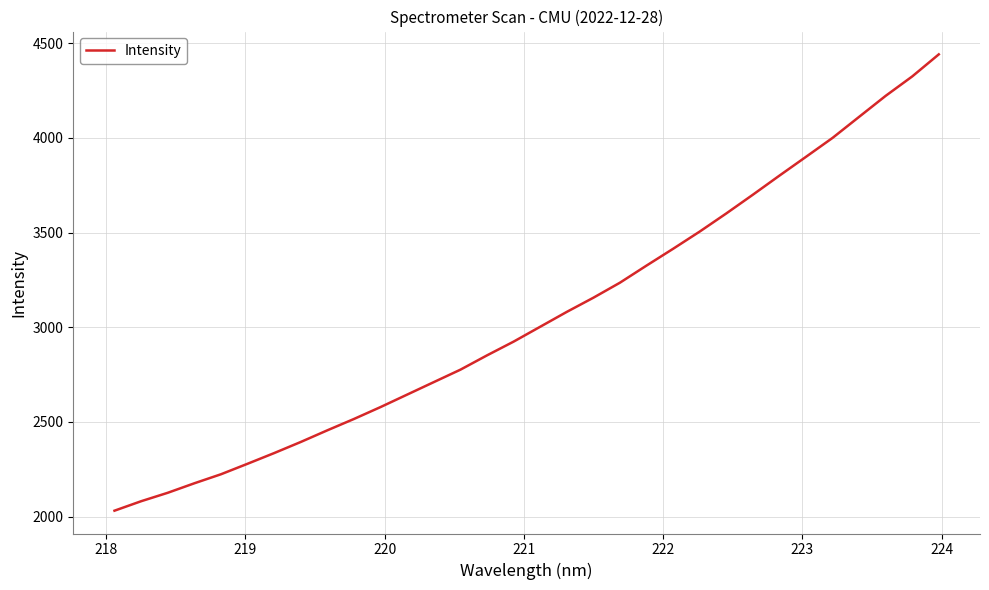

What is the maximum value shown in the chart?

4441.0